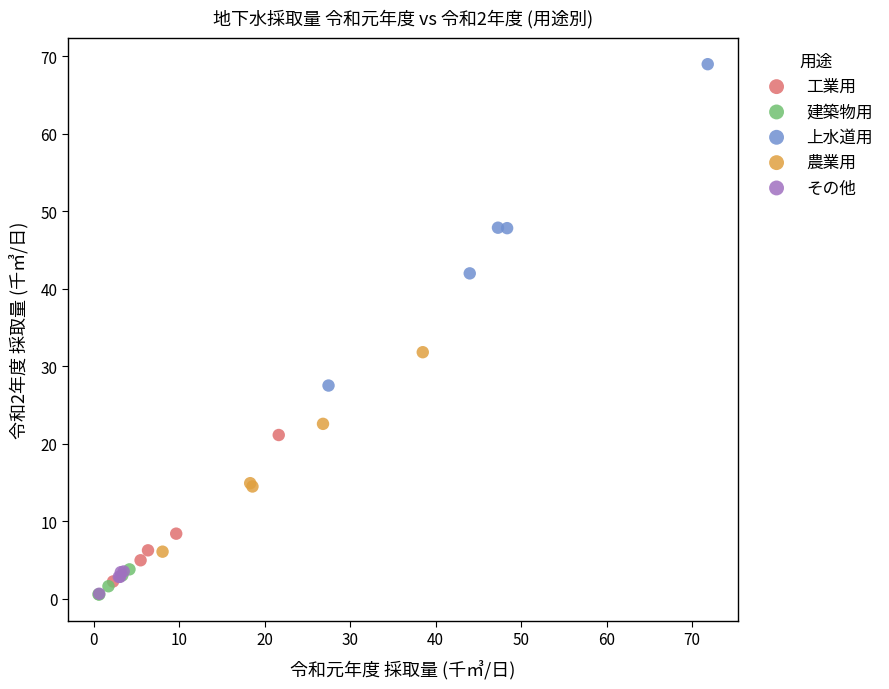

Which series reaches the maximum Y coordinate?

上水道用